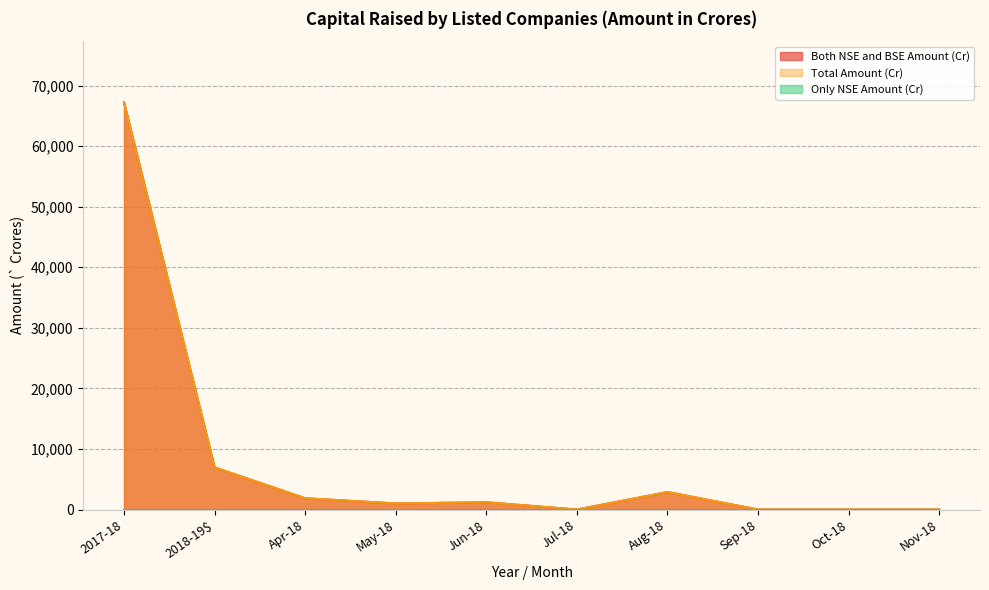

True or false: Both NSE and BSE Amount (Cr) and Total Amount (Cr) cross at least once.

False